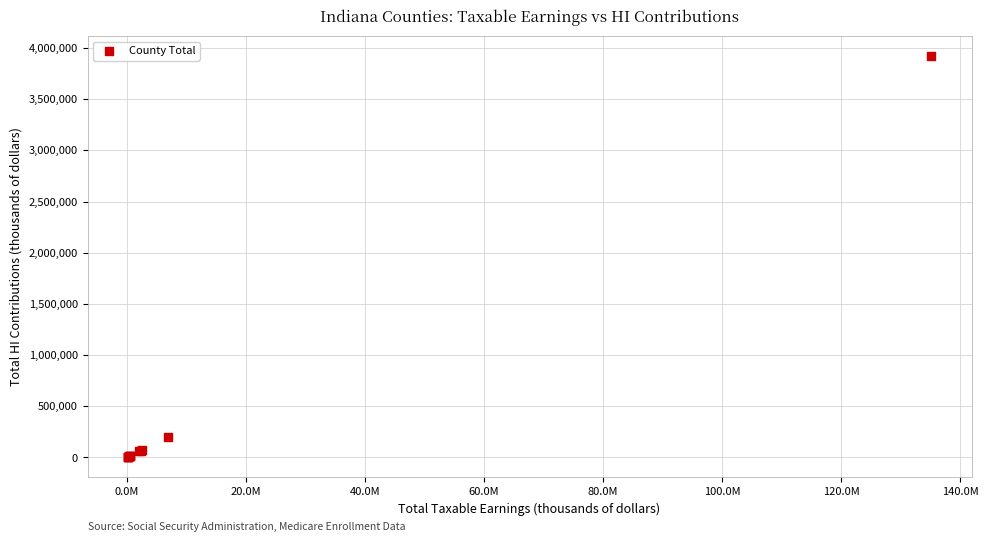

What Y value in the scatter plot is closest to 1961931?

198812